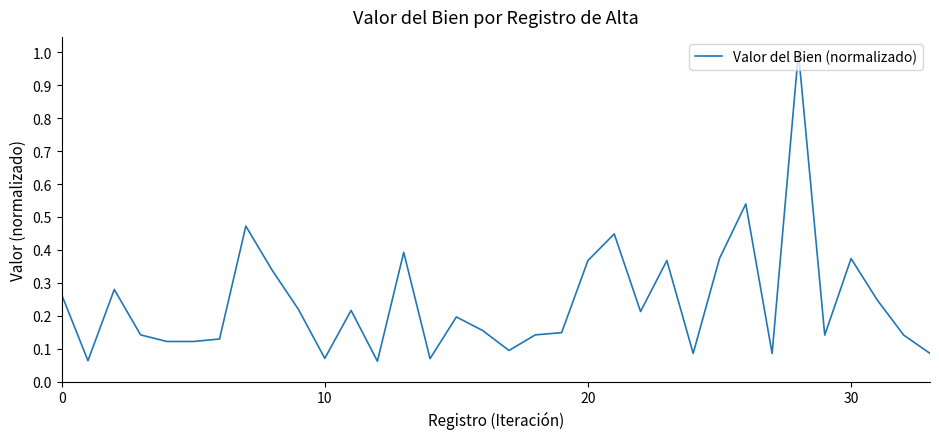

What is the difference between the maximum and minimum values?

0.9